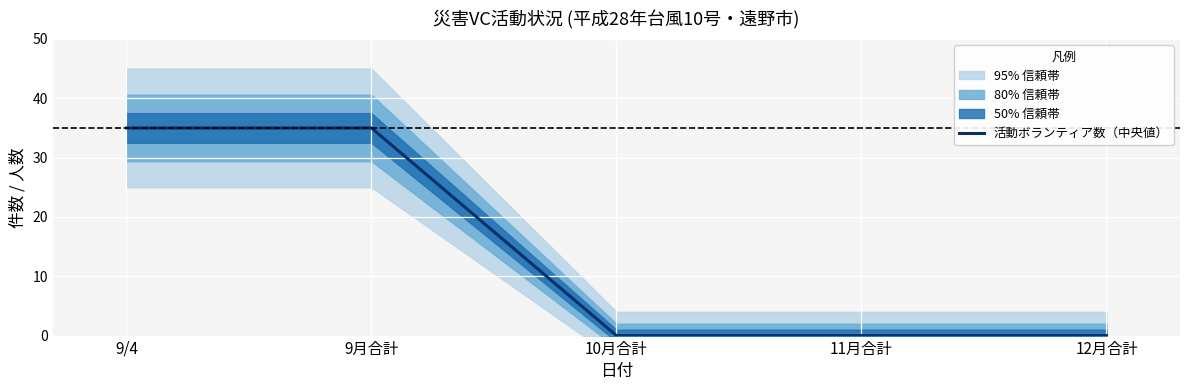

Reading left to right, what are all the values shown in this chart?

35	35	0	0	0